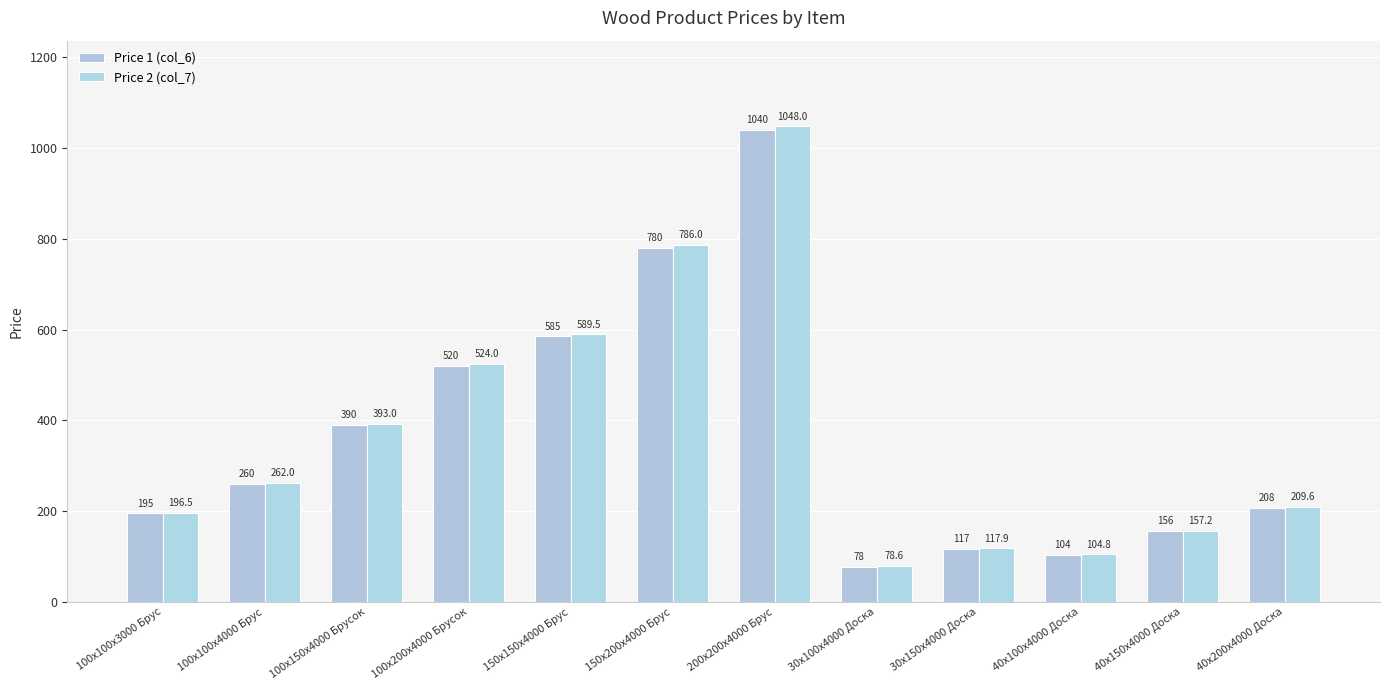

Are the bars grouped side by side (vs. stacked)?

Yes